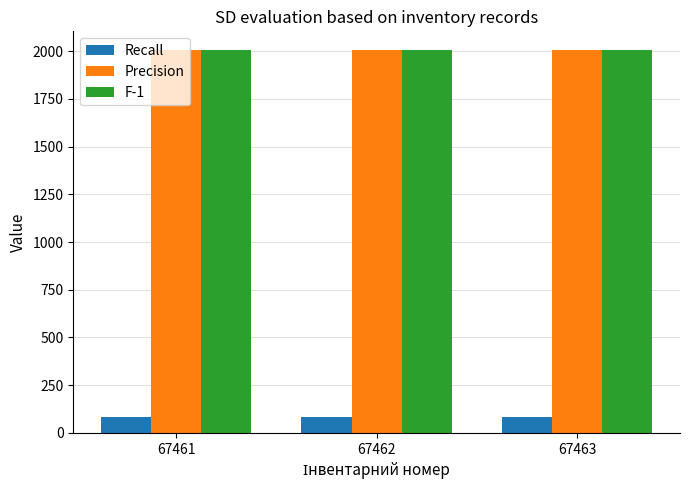

What is the smallest value displayed?

86